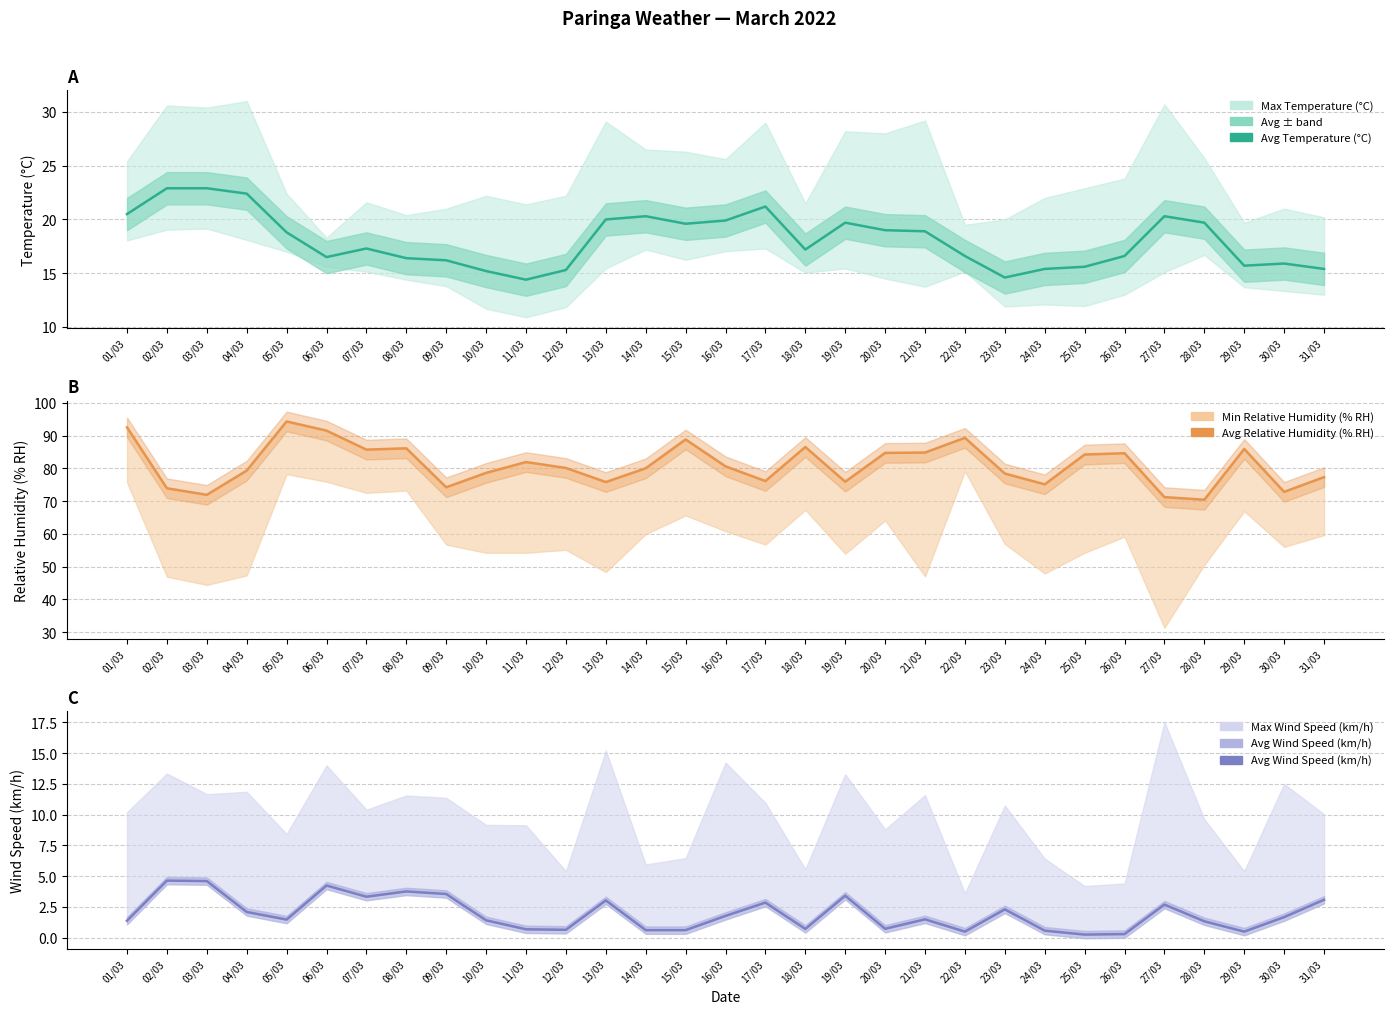

What position from the right is 02/03?

30